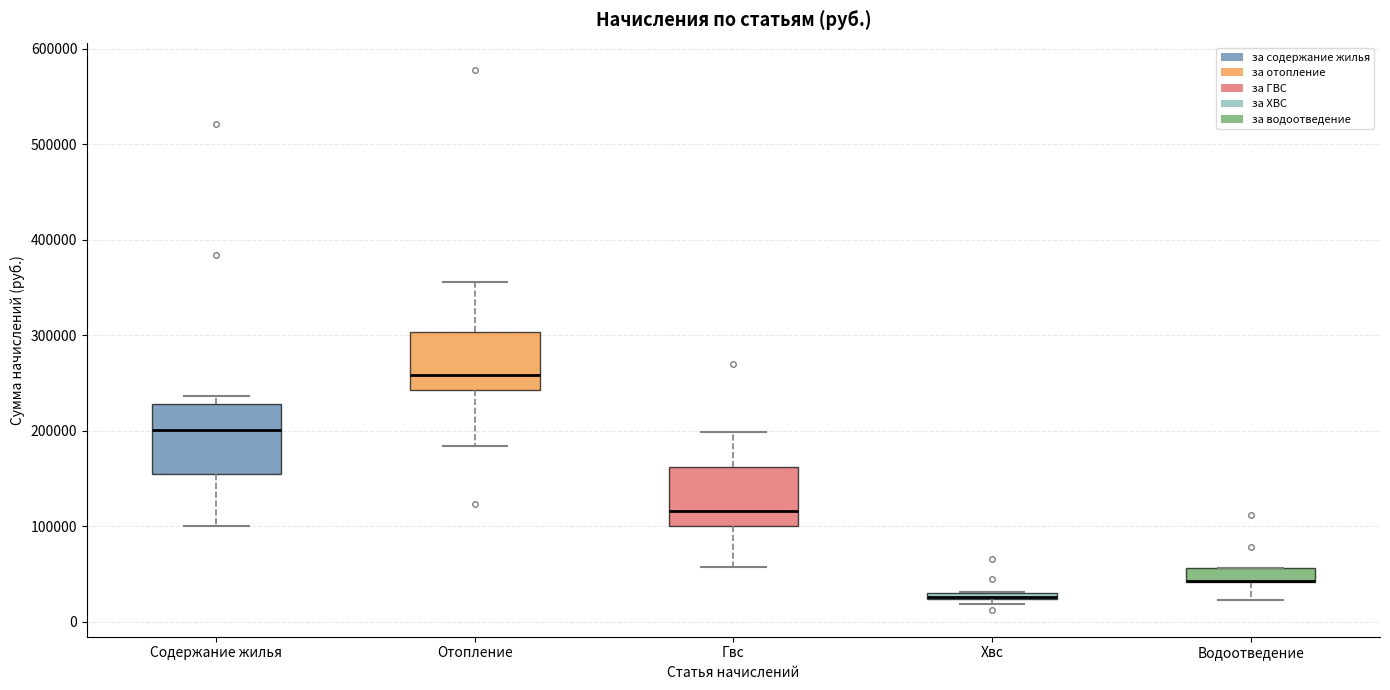

Comparing the boxes themselves (not the whiskers), which one is the tallest?

Содержание жилья